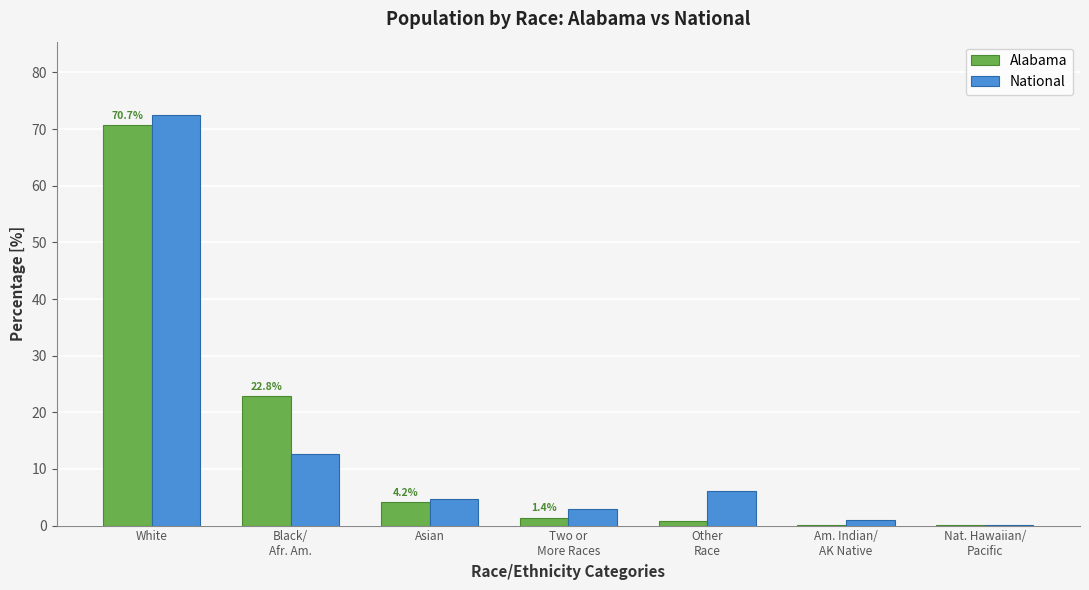

What is the maximum value for Alabama?

70.7